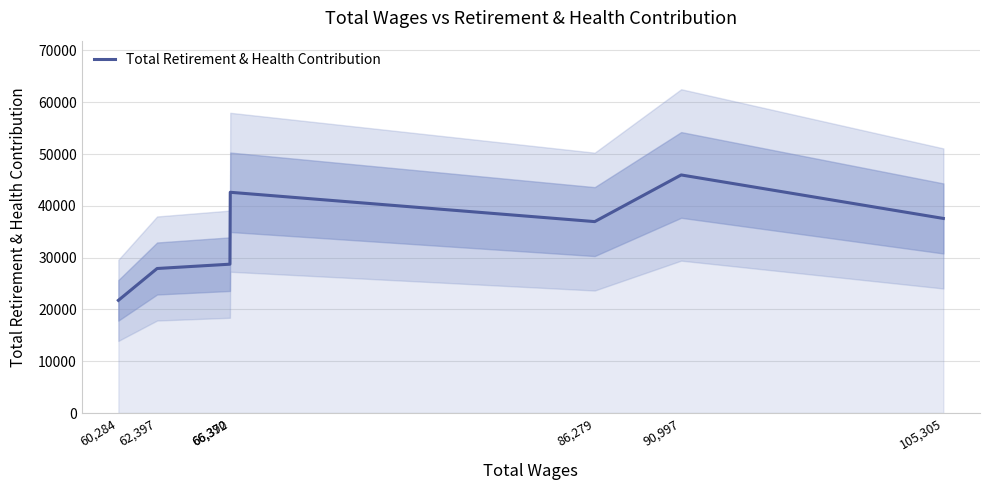

At which label does the data first exceed 36954?

66,390